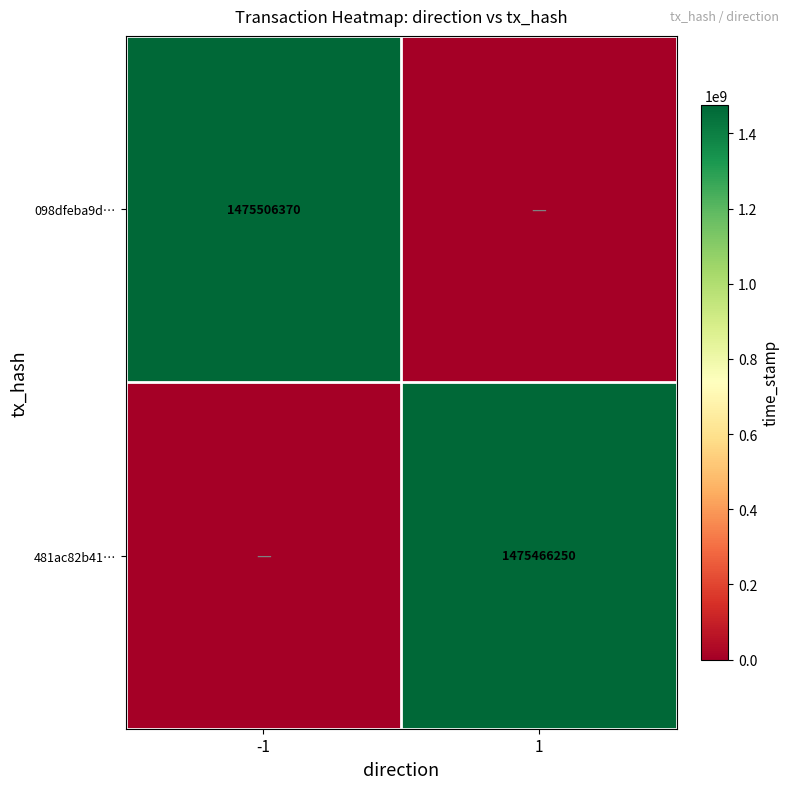

The value of 481ac82b41… at 1 is 298636005. True or false?

False